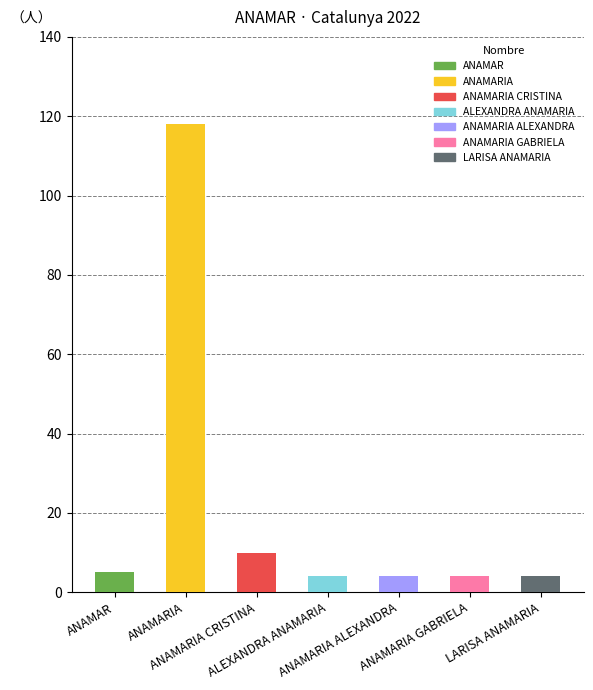

What is the difference between the maximum and minimum values?

114